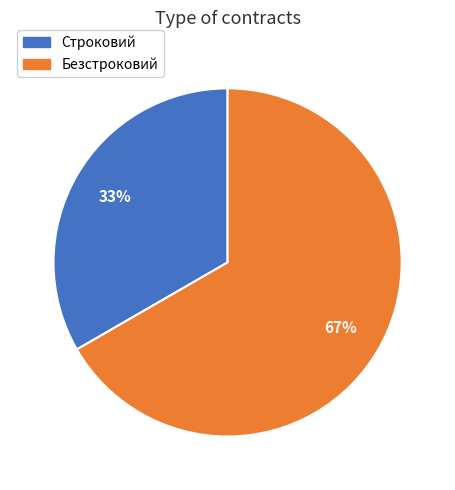

Count the number of slices in the pie.

2